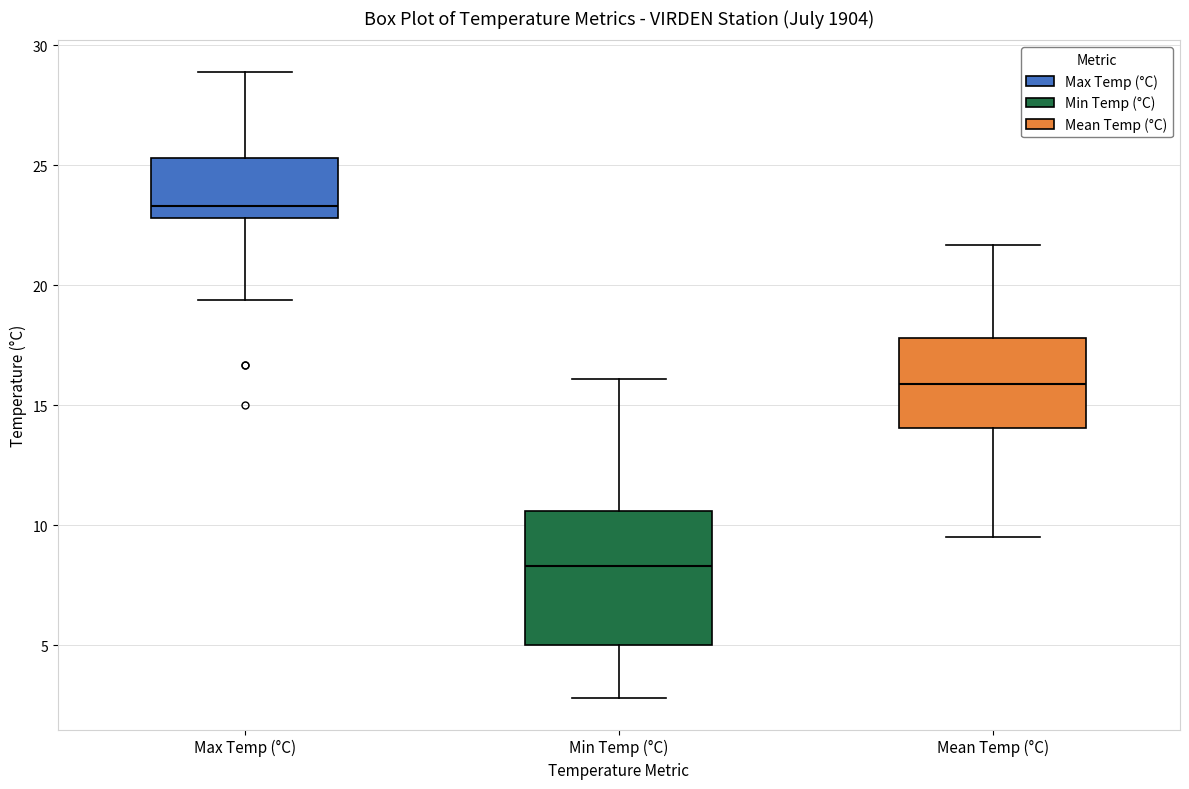

Which box's median line is the highest?

Max Temp (°C)